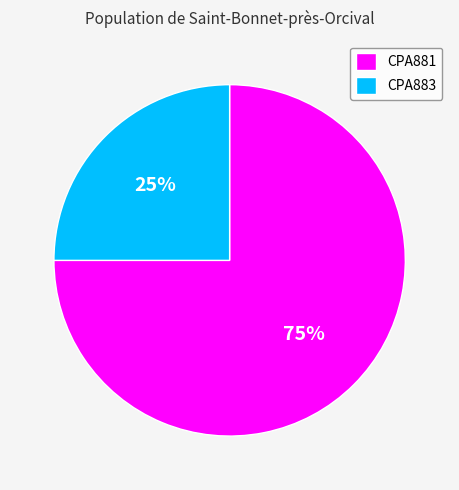

To the nearest percent, what portion does CPA883 represent?

25%